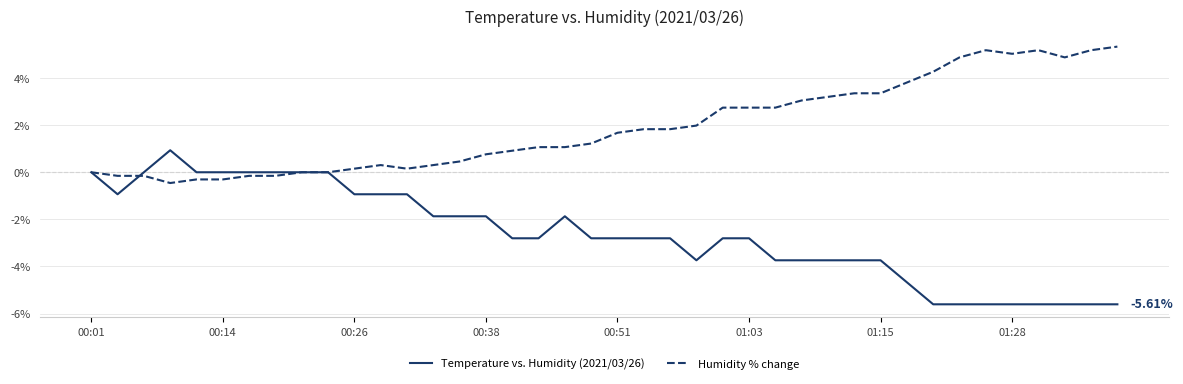

List the series in order of their overall mean, lowest first.

Temperature vs. Humidity (2021/03/26), Humidity % change